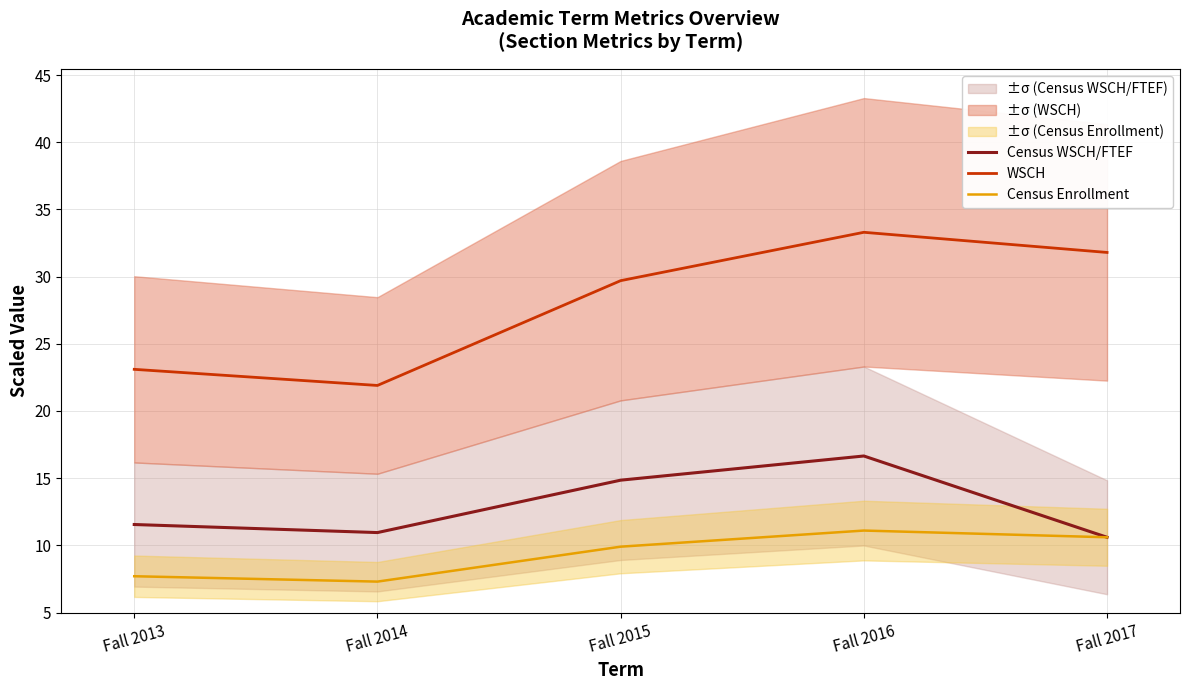

At which category is the sum across all series the highest?

Fall 2016